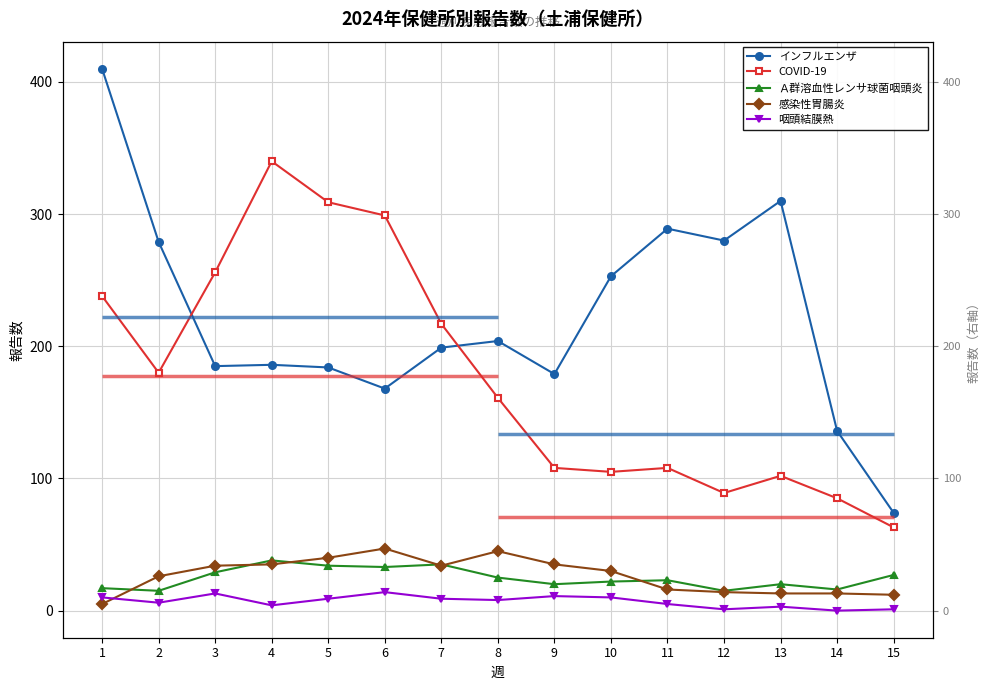

Reading left to right, extract all data points from this chart.

インフルエンザ: 1=410	2=279	3=185	4=186	5=184	6=168	7=199	8=204	9=179	10=253	11=289	12=280	13=310	14=136	15=74
COVID-19: 1=238	2=180	3=256	4=340	5=309	6=299	7=217	8=161	9=108	10=105	11=108	12=89	13=102	14=85	15=63
Ａ群溶血性レンサ球菌咽頭炎: 1=17	2=15	3=29	4=38	5=34	6=33	7=35	8=25	9=20	10=22	11=23	12=15	13=20	14=16	15=27
感染性胃腸炎: 1=5	2=26	3=34	4=35	5=40	6=47	7=34	8=45	9=35	10=30	11=16	12=14	13=13	14=13	15=12
咽頭結膜熱: 1=10	2=6	3=13	4=4	5=9	6=14	7=9	8=8	9=11	10=10	11=5	12=1	13=3	14=0	15=1